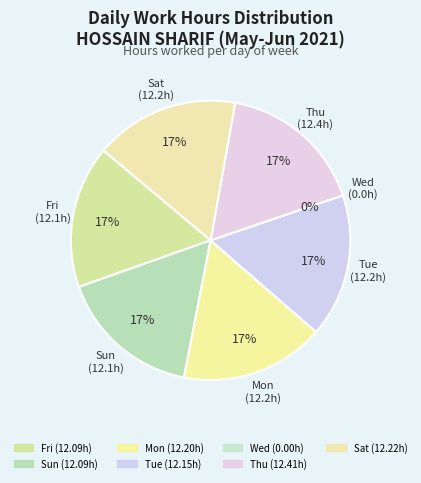

True or false: Thu accounts for 29% of the total.

False